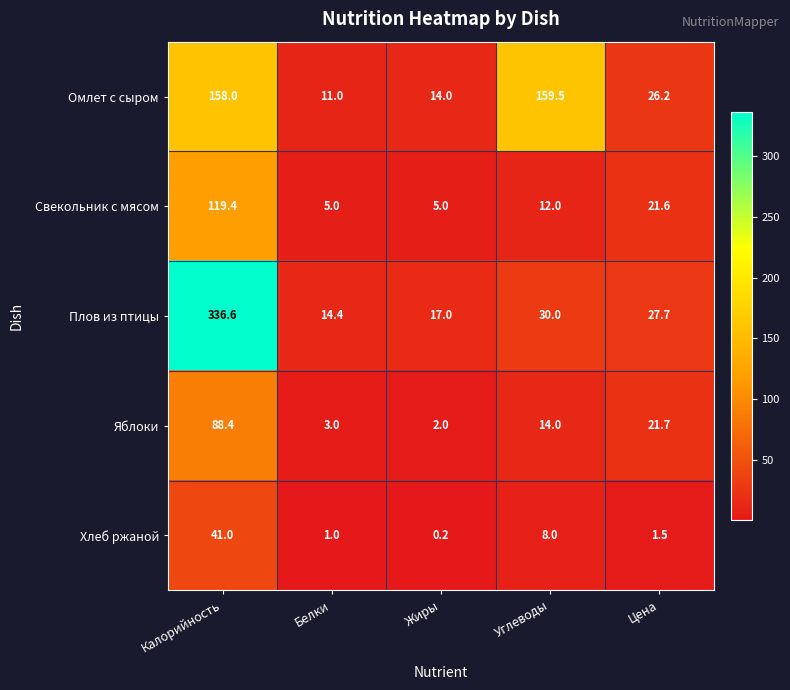

How many distinct data groups are displayed?

5